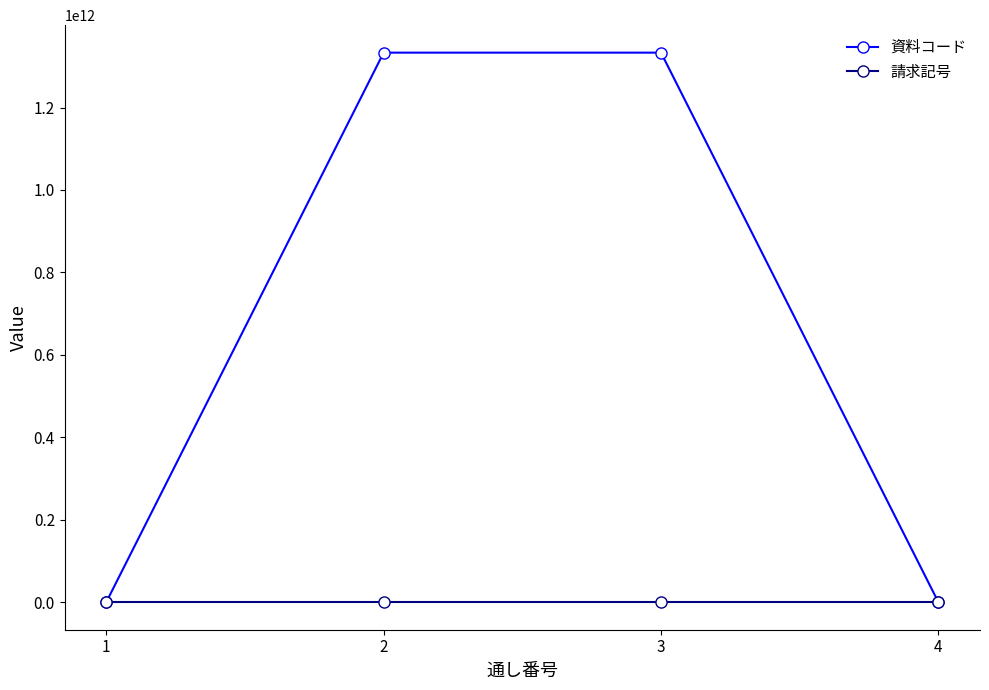

Which series has the widest spread of values?

資料コード